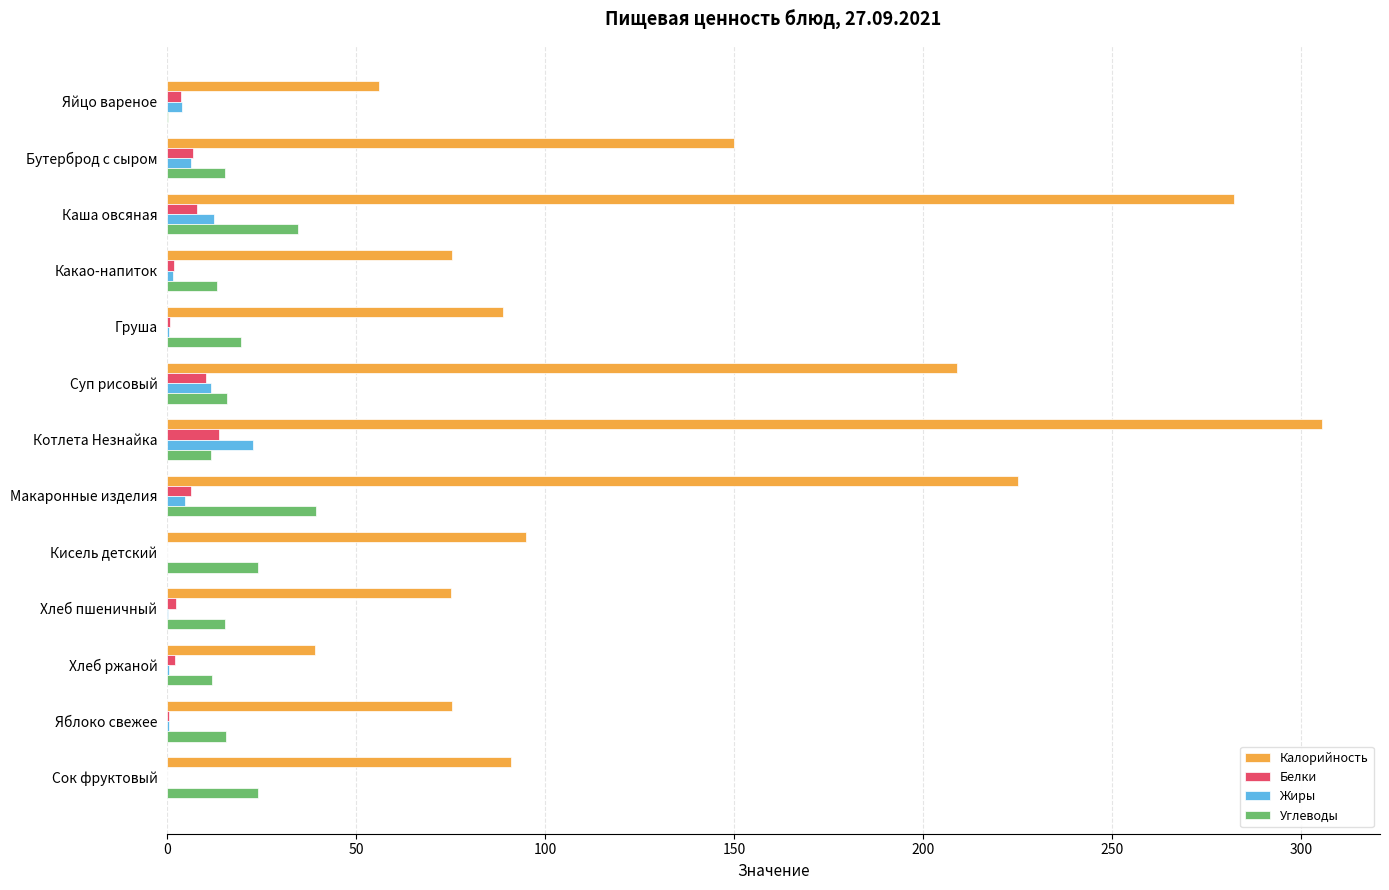

The Углеводы series shows 8.1 at Кисель детский. True or false?

False